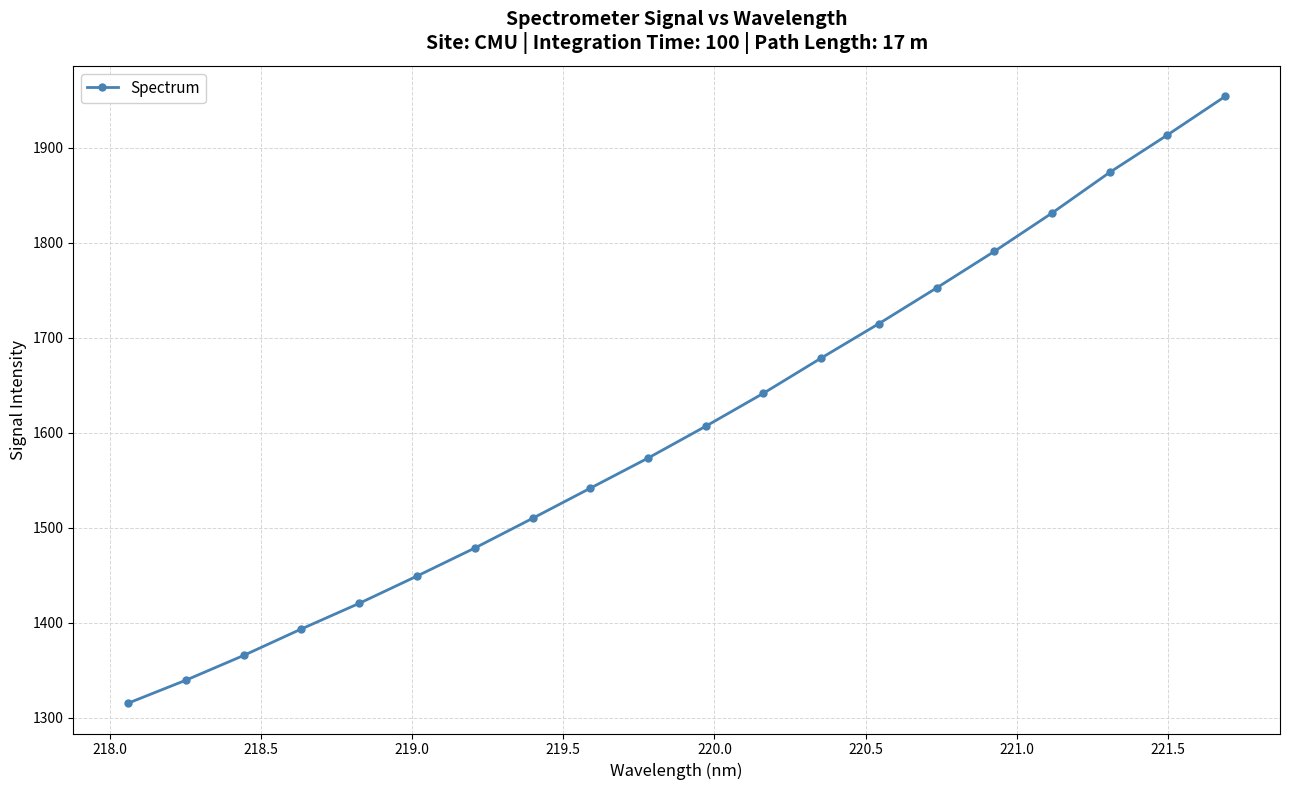

True or false: there are more than 1 points higher than both neighbors.

False